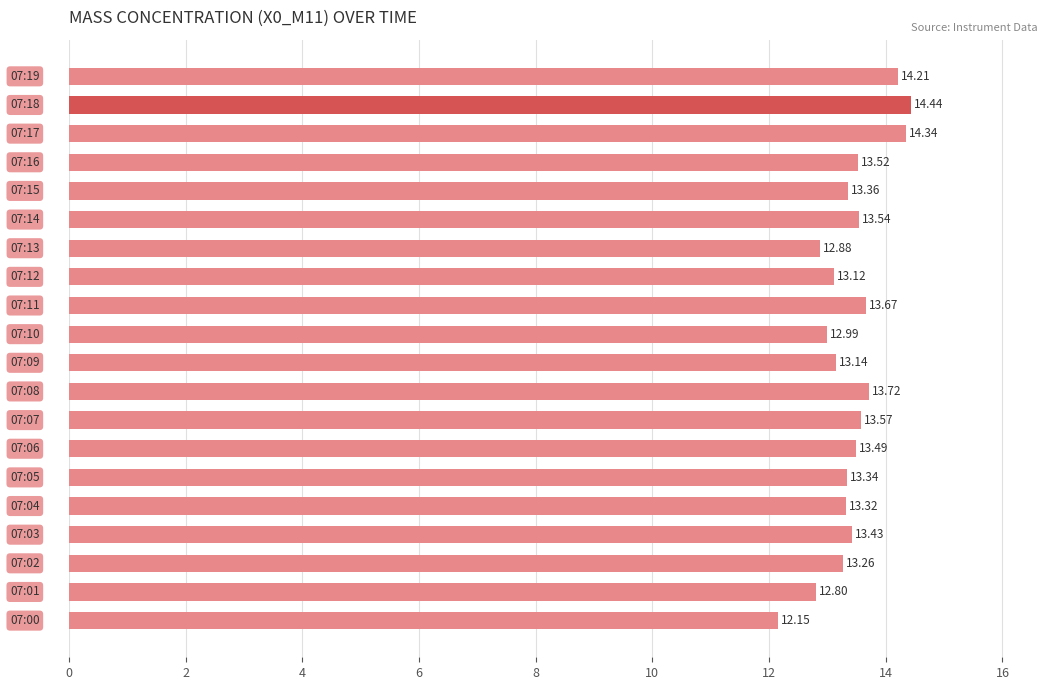

What is the average value?

13.4